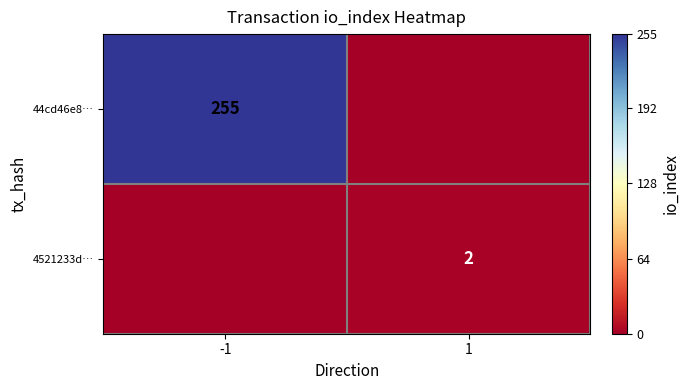

True or false: 44cd46e8… has a value of 92 at -1.

False